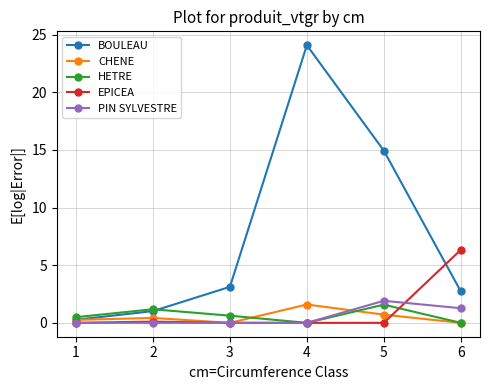

Which category has the highest value in the CHENE series?

4